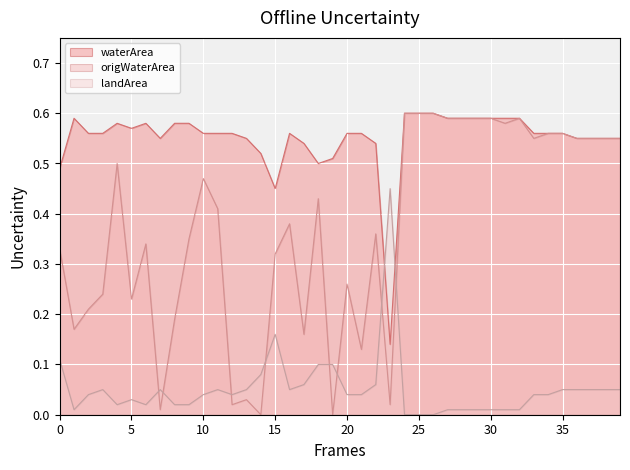

True or false: landArea has more than 1 interior local peaks.

True